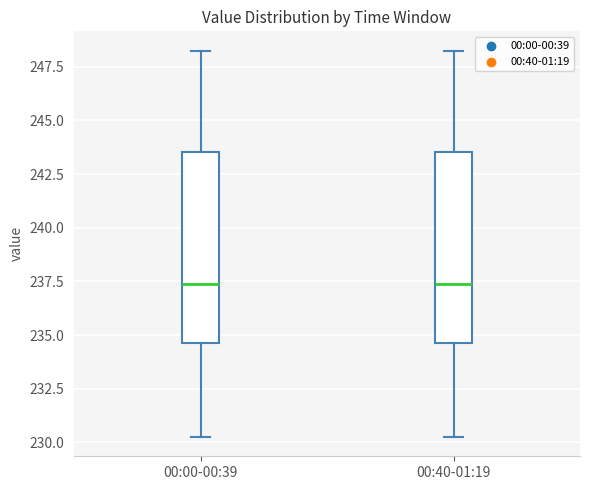

Reading left to right, transcribe this box plot: for each box, give where its median line is, the range the box spans, and where its two whiskers end, as read against the y-axis. The values are not printed on the chart, so give them approximately, as read against the axis.

00:00-00:39: median 237.5, box 234.5 to 243.5, whiskers 230.5 to 248.5
00:40-01:19: median 237.5, box 234.5 to 243.5, whiskers 230.5 to 248.5